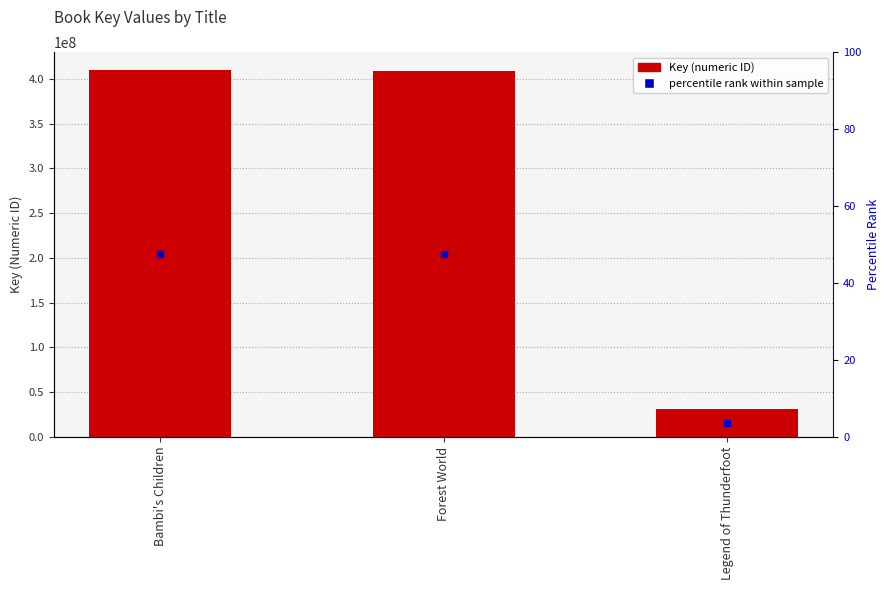

What is the sum of the values at Legend of Thunderfoot and Bambi's Children?

441154487